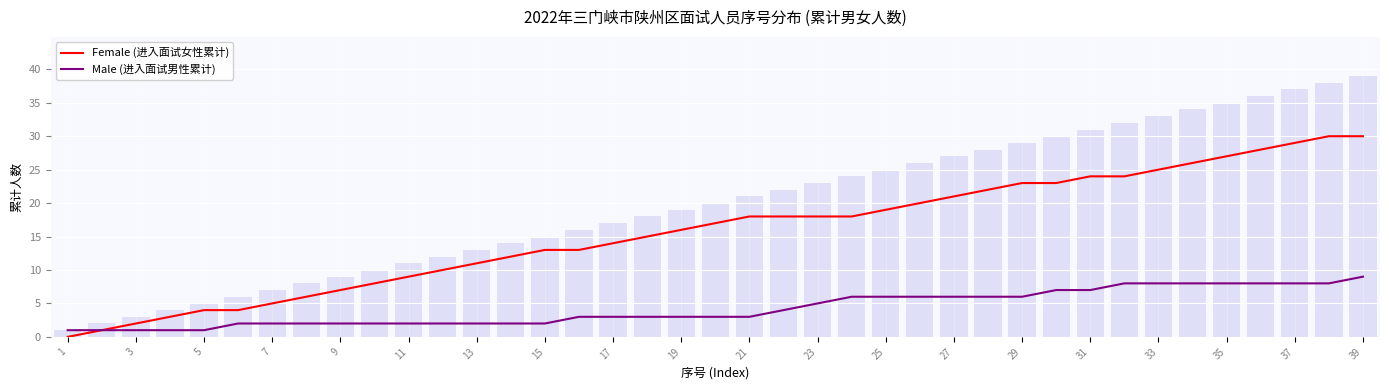

Where is Male (进入面试男性累计) nearest to the value 5?

23